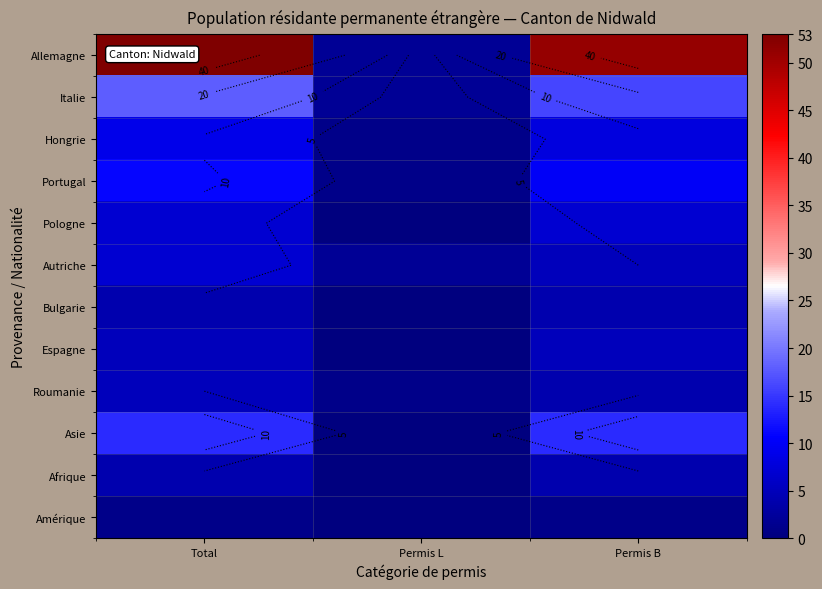

At how many categories does at least one series exceed 50?

2